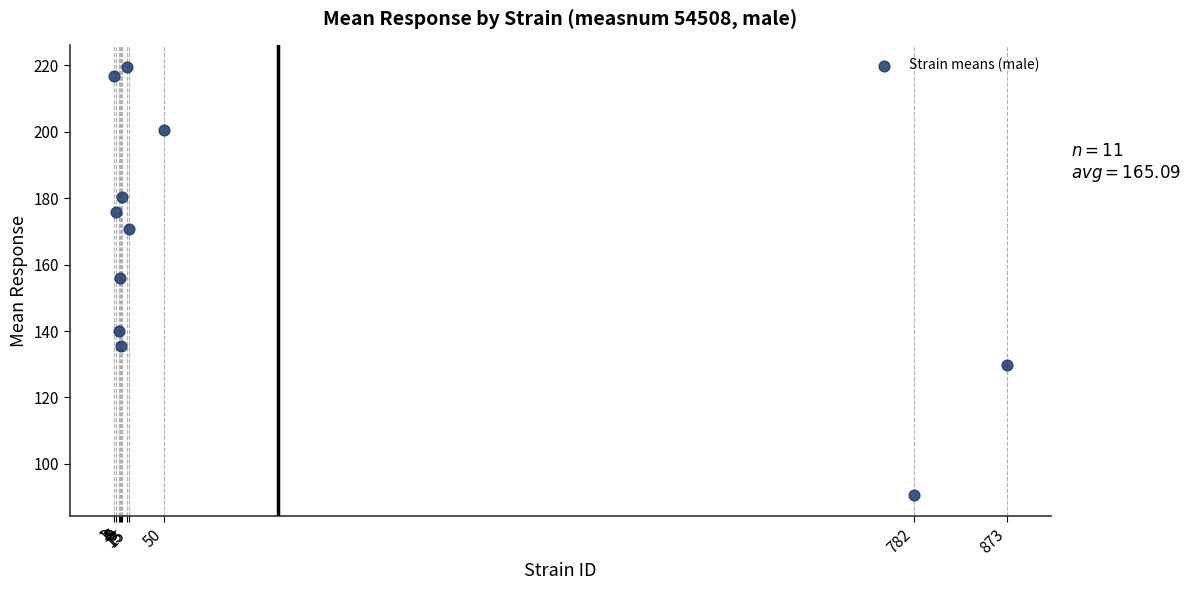

What is the average X value?

160.6